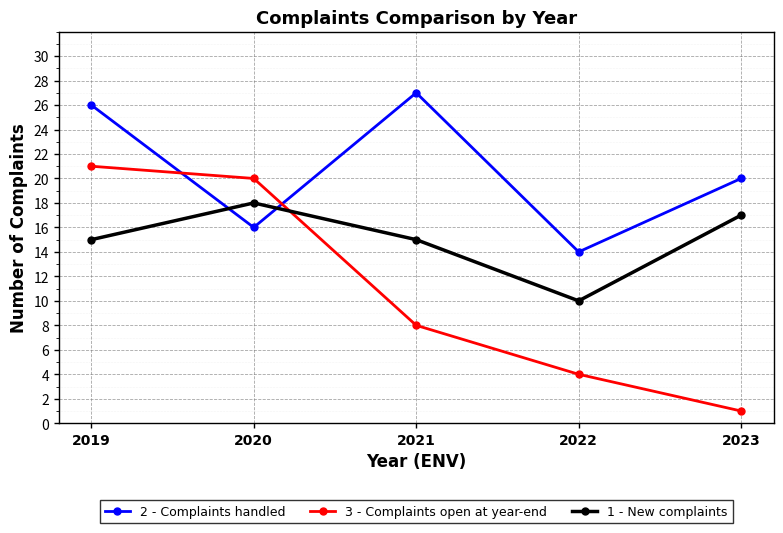

What is the difference between the maximum and minimum values in the 1 - New complaints series?

8